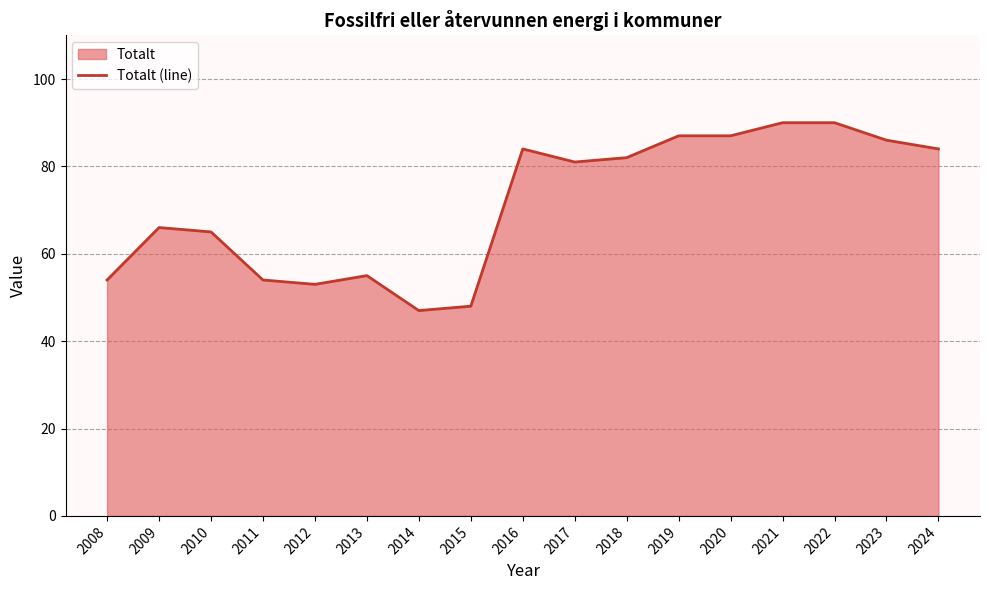

What is the difference between the maximum and minimum values?

43